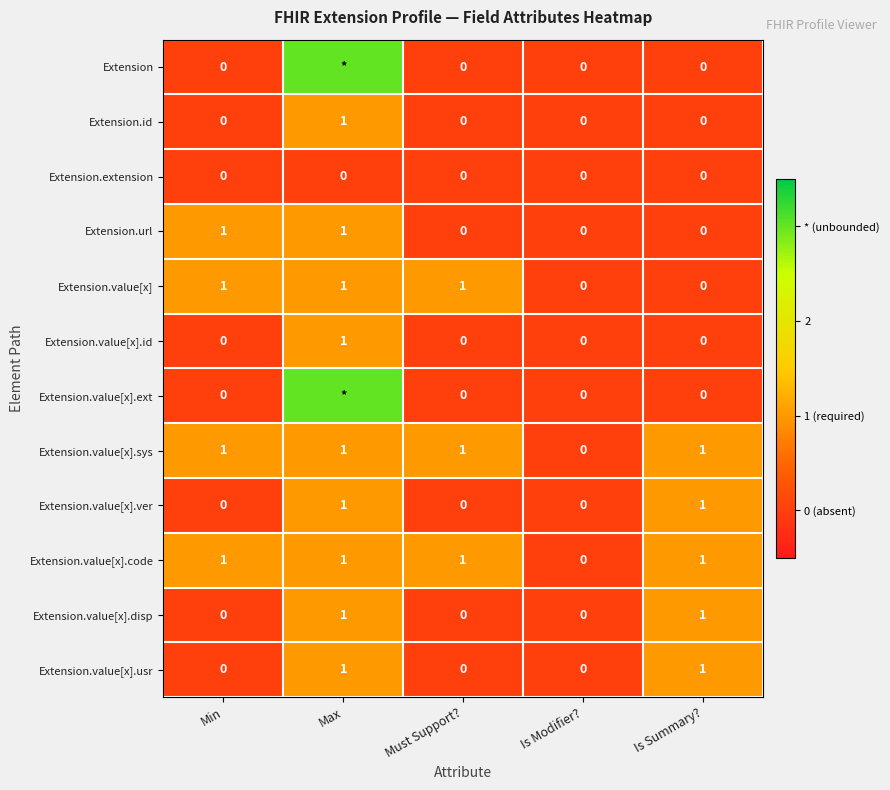

How many Extension.value[x].id values are between 0 and 1?

5